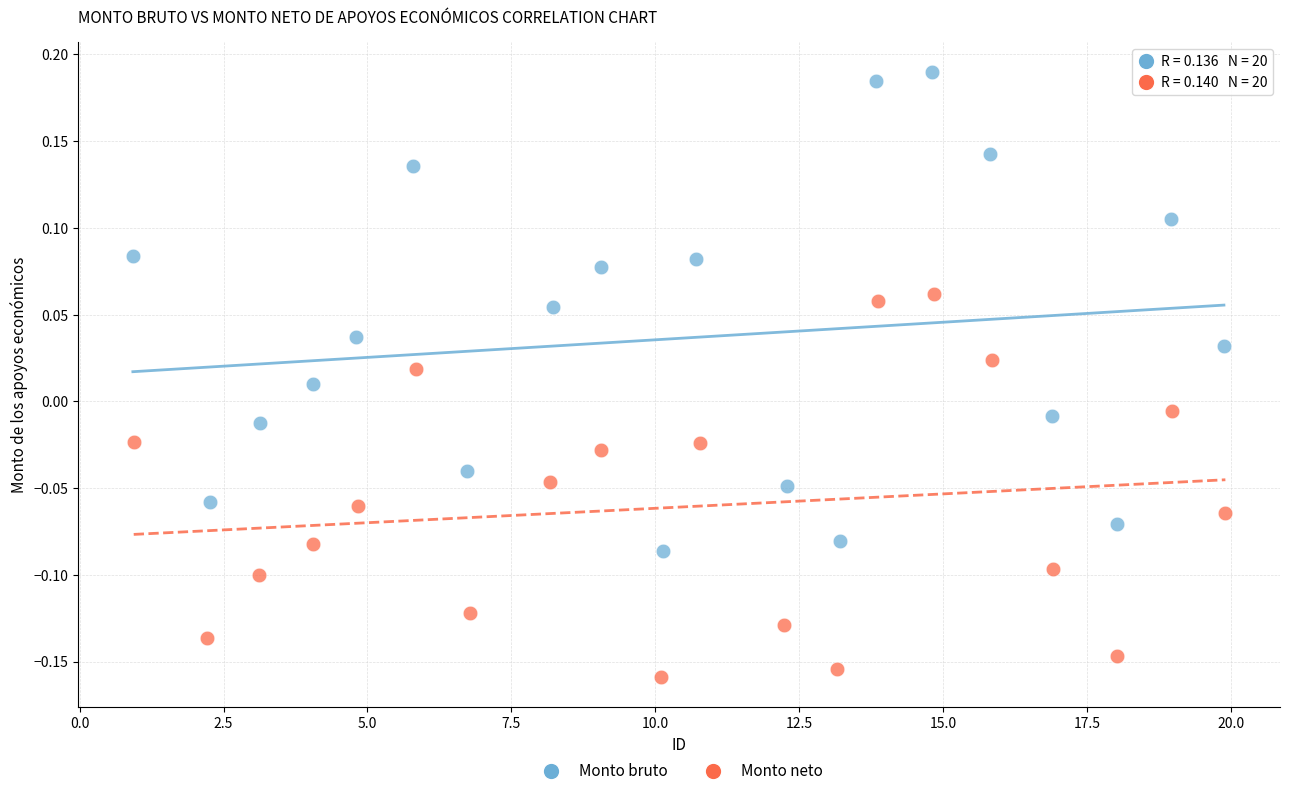

What are all the series names shown in the legend?

Monto bruto, Monto neto